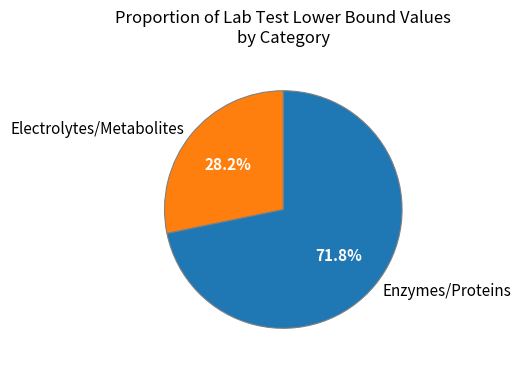

What is the smallest slice in the pie chart?

Electrolytes/Metabolites